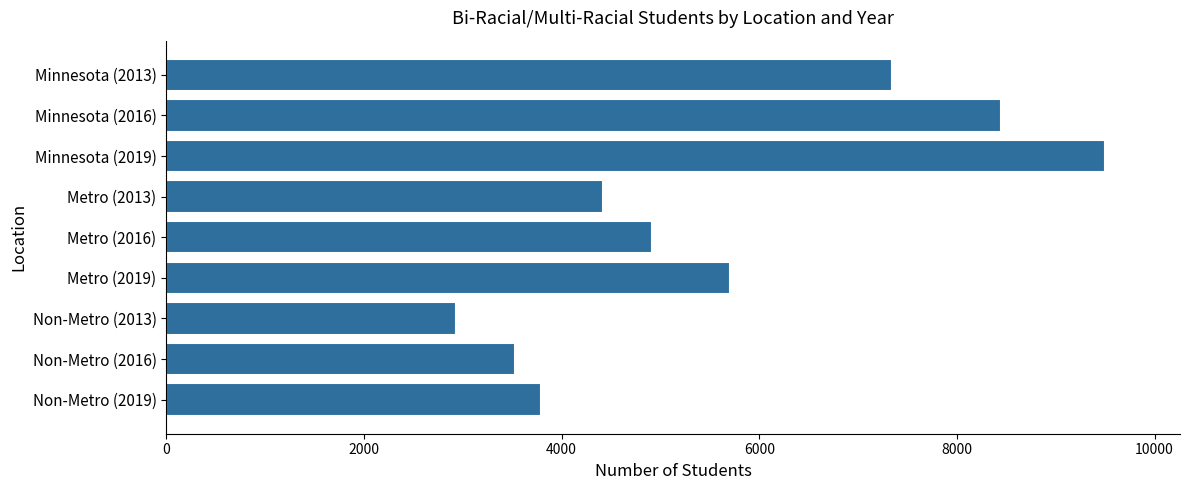

How many bars are there in total?

9